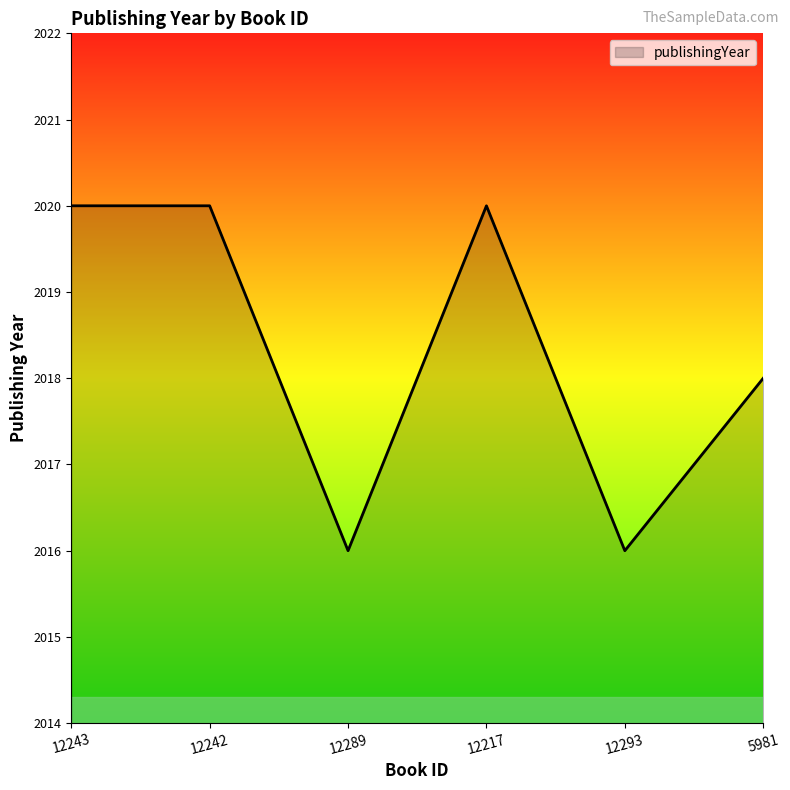

True or false: the data shows 2739 at 5981.

False